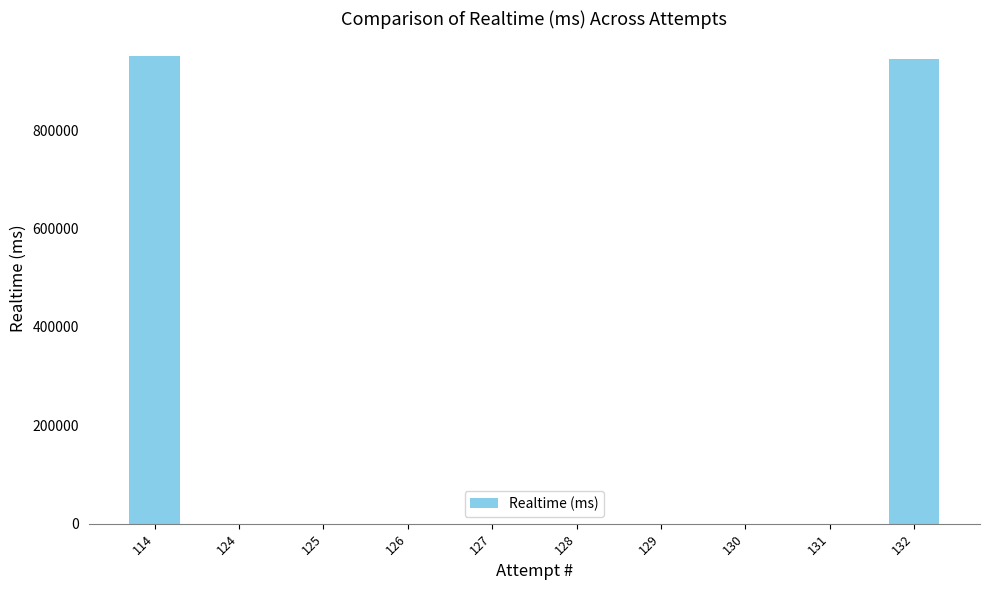

What is the sum of all values?

1894759